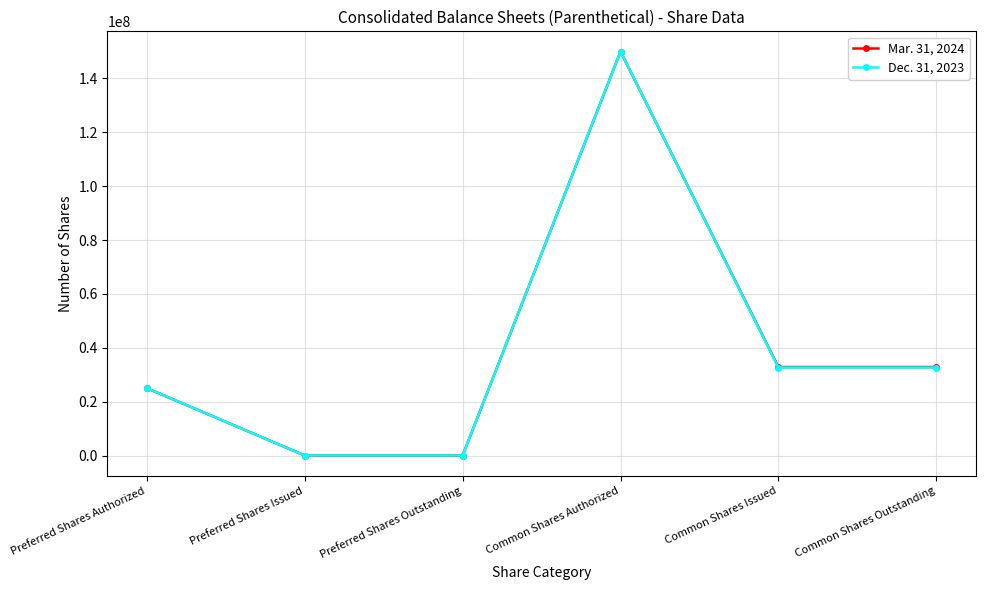

What is the label of the 3rd point from the right?

Common Shares Authorized